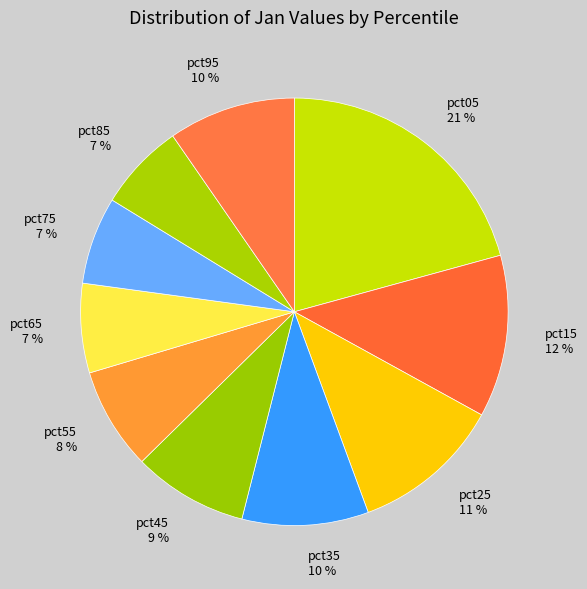

How many slices are in this pie chart?

10